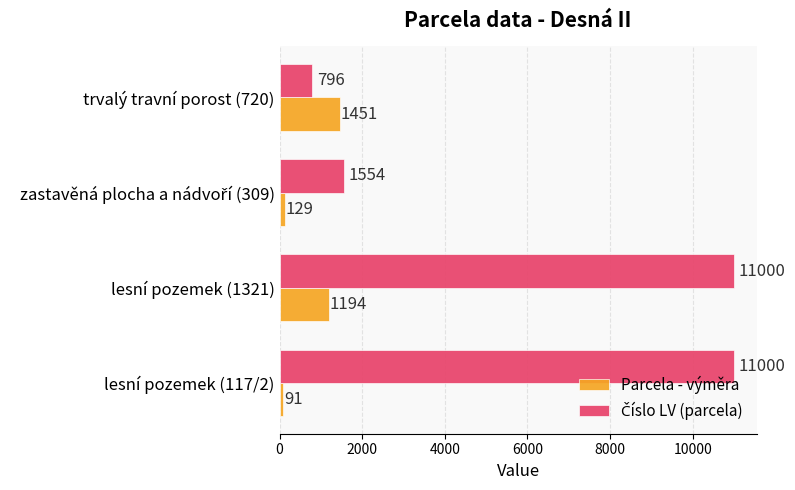

What is the difference between the highest and lowest values at trvalý travní porost (720)?

655